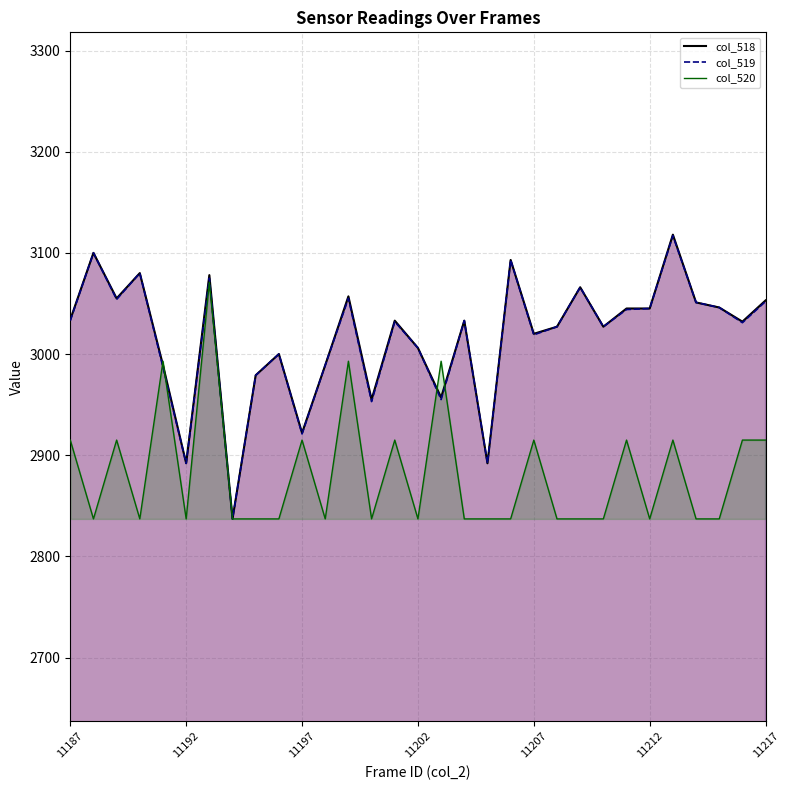

How many interior local valleys (lower than both neighbors) does the data have?

10